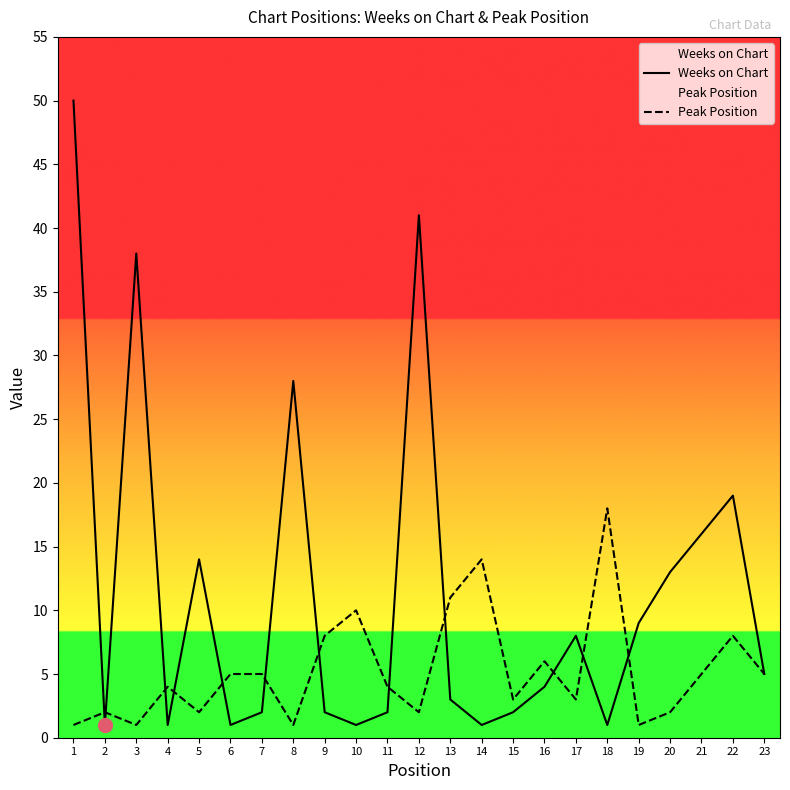

Which category has the highest value across all series?

1